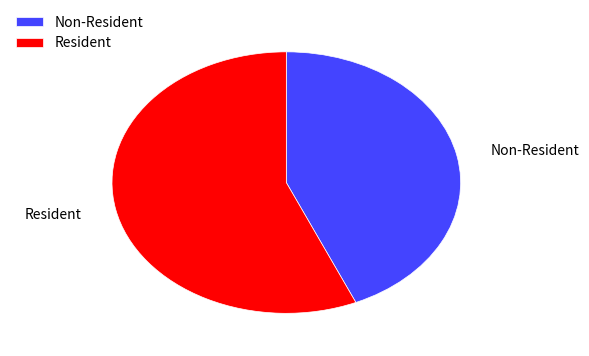

Which has a higher value, Non-Resident or Resident?

Resident